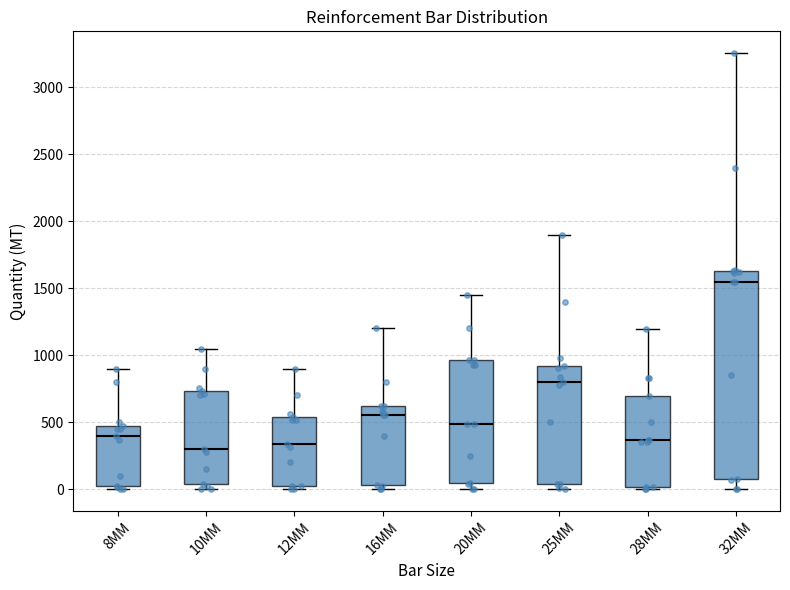

Reading left to right, transcribe this box plot: for each box, give where its median line is, the range the box spans, and where its two whiskers end, as read against the y-axis. The values are not printed on the chart, so give them approximately, as read against the axis.

8MM: median 400, box 0 to 450, whiskers 0 (just below the box's lower edge) to 900
10MM: median 300, box 50 to 750, whiskers 0 to 1050
12MM: median 350, box 50 to 550, whiskers 0 to 900
16MM: median 550, box 50 to 600, whiskers 0 to 1200
20MM: median 500, box 50 to 950, whiskers 0 to 1450
25MM: median 800, box 50 to 900, whiskers 0 to 1900
28MM: median 350, box 0 to 700, whiskers 0 (just below the box's lower edge) to 1200
32MM: median 1550, box 100 to 1650, whiskers 0 to 3250